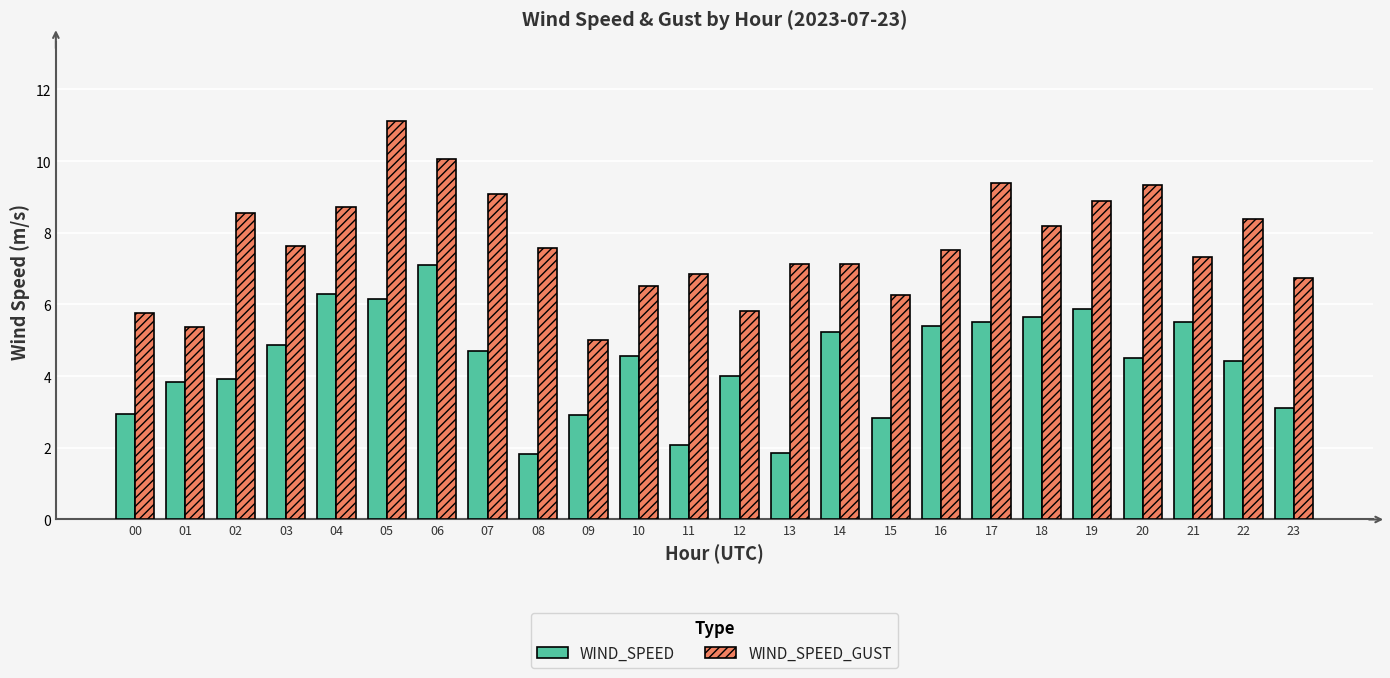

Which category has the highest value across all series?

05